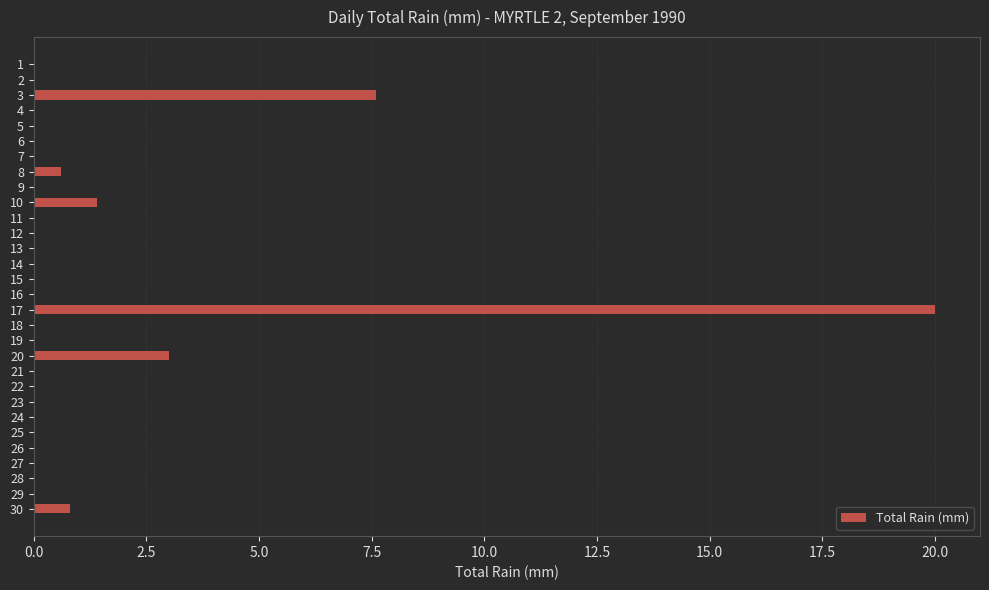

Are the bars horizontal?

Yes